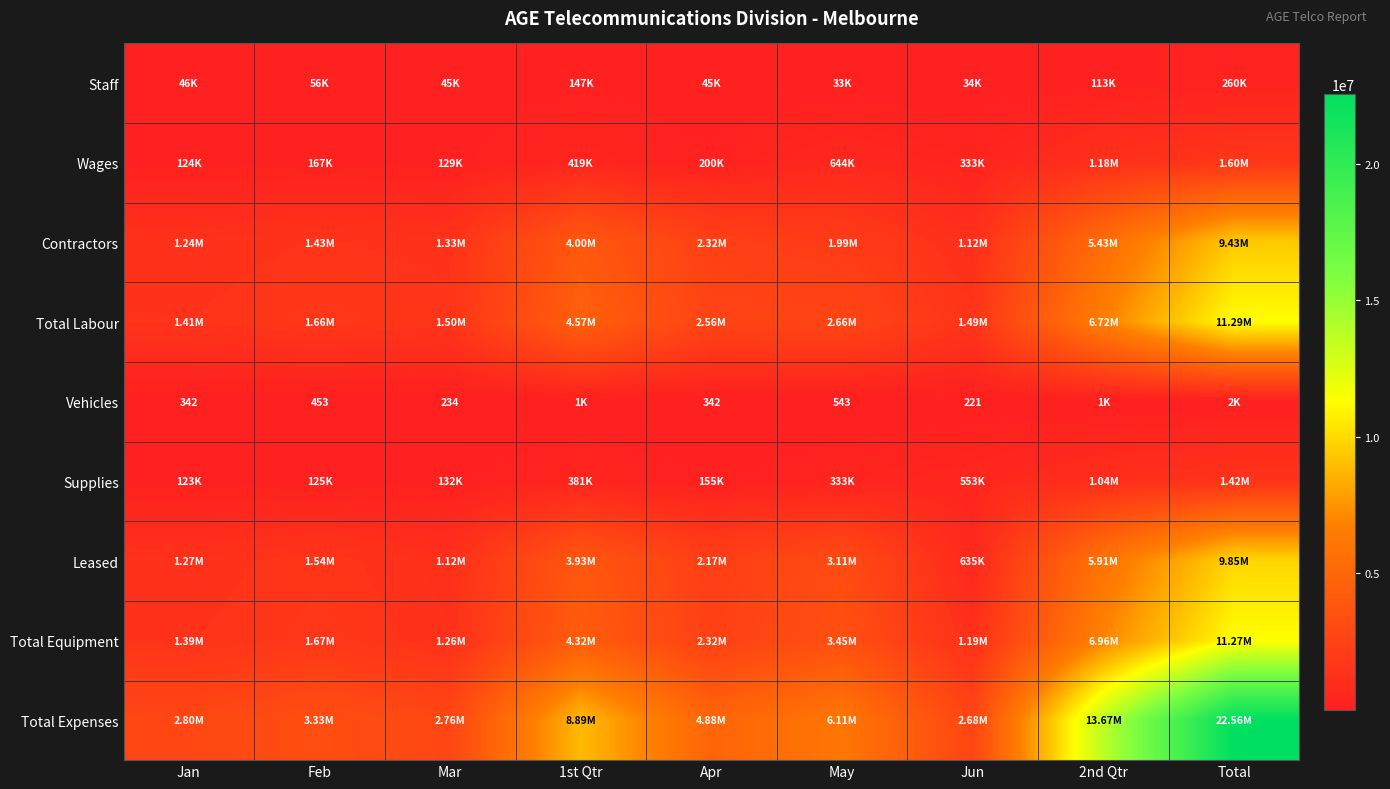

What is the sum of the Vehicles values at Jan and Apr?

684